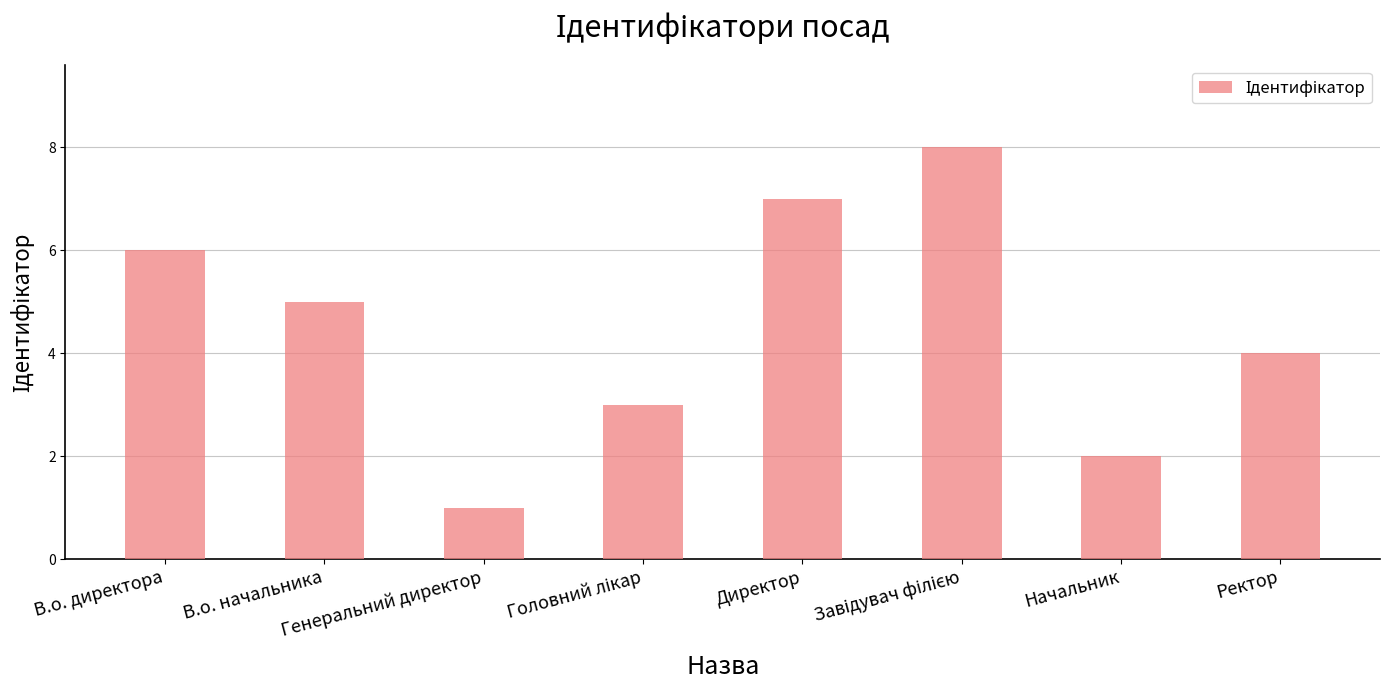

The chart shows a value of 5 at В.о. начальника. True or false?

True